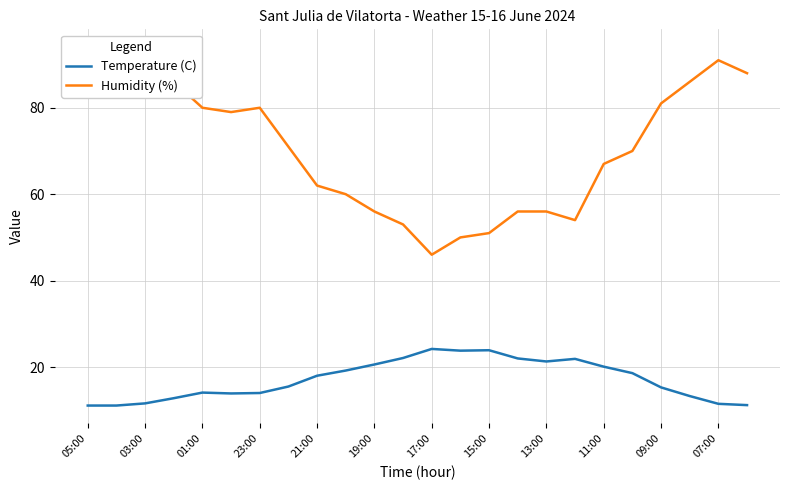

What is the value of the Humidity (%) point at the 22nd from the left?

86.0